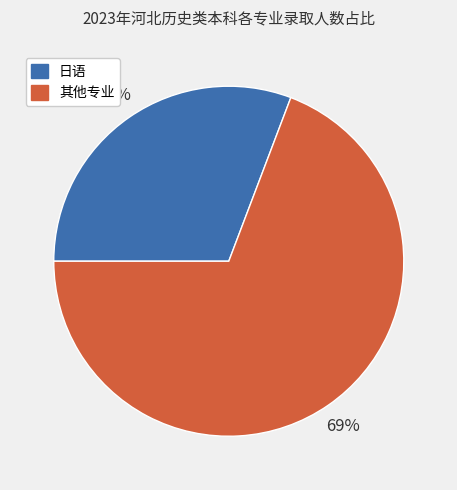

To the nearest percent, what is the difference between the largest and smallest slice percentages?

38%